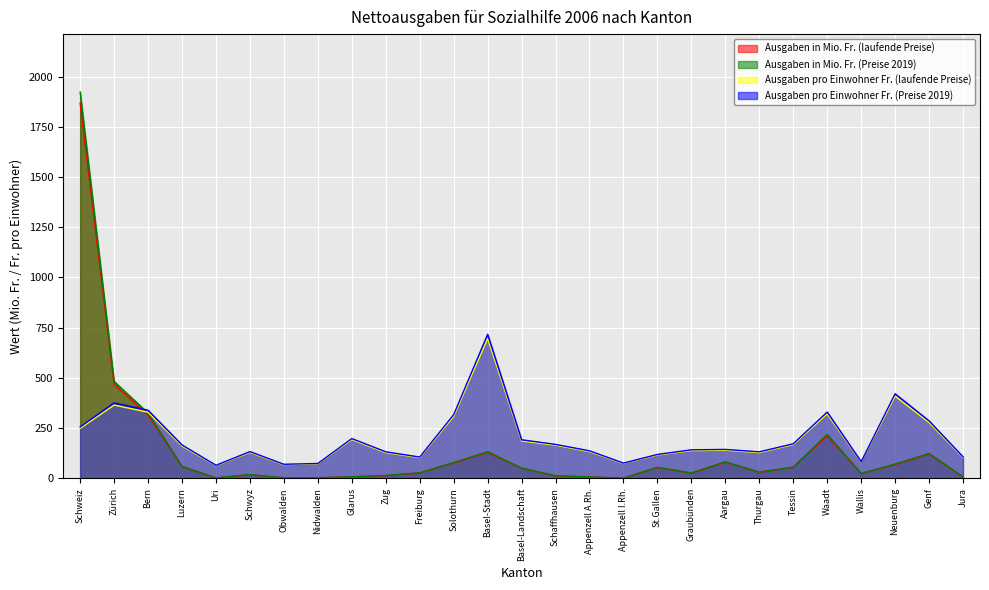

How many interior local valleys does the Ausgaben in Mio. Fr. (Preise 2019) series have?

6